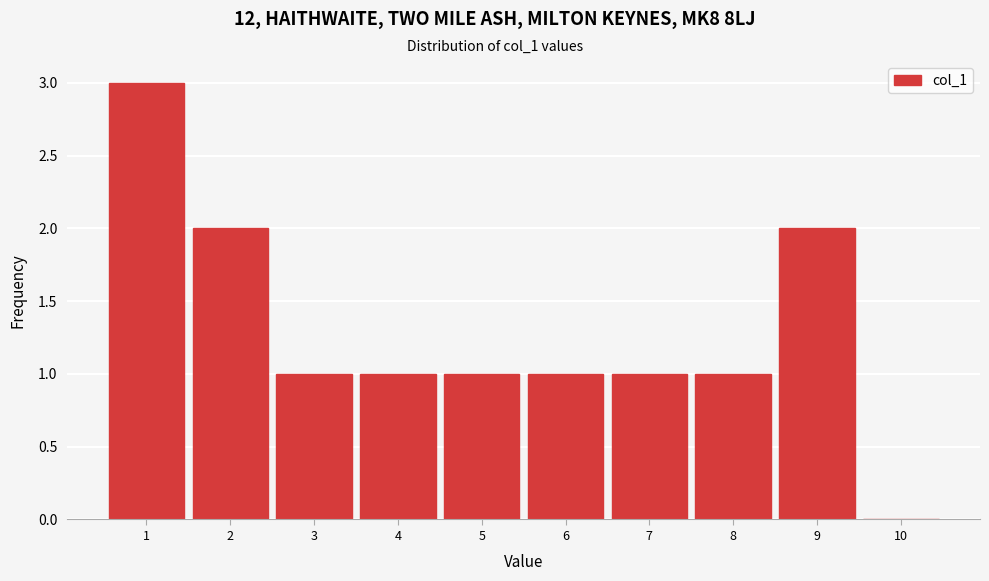

Reading left to right, transcribe all the data shown in this chart.

1=3	2=2	3=1	4=1	5=1	6=1	7=1	8=1	9=2	10=0